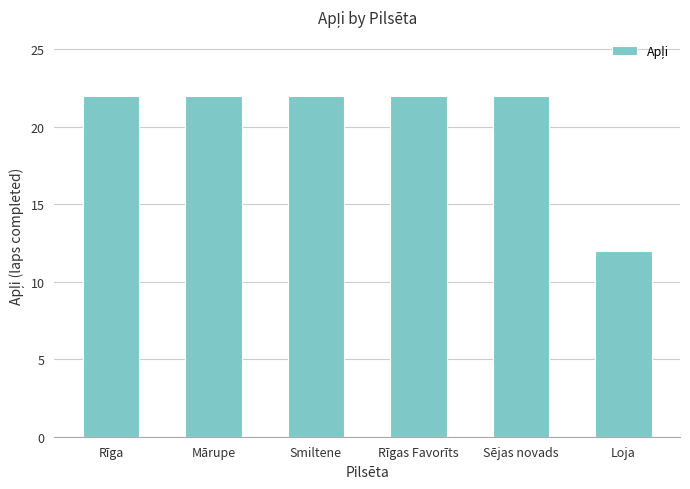

How many categories are shown in the chart?

6